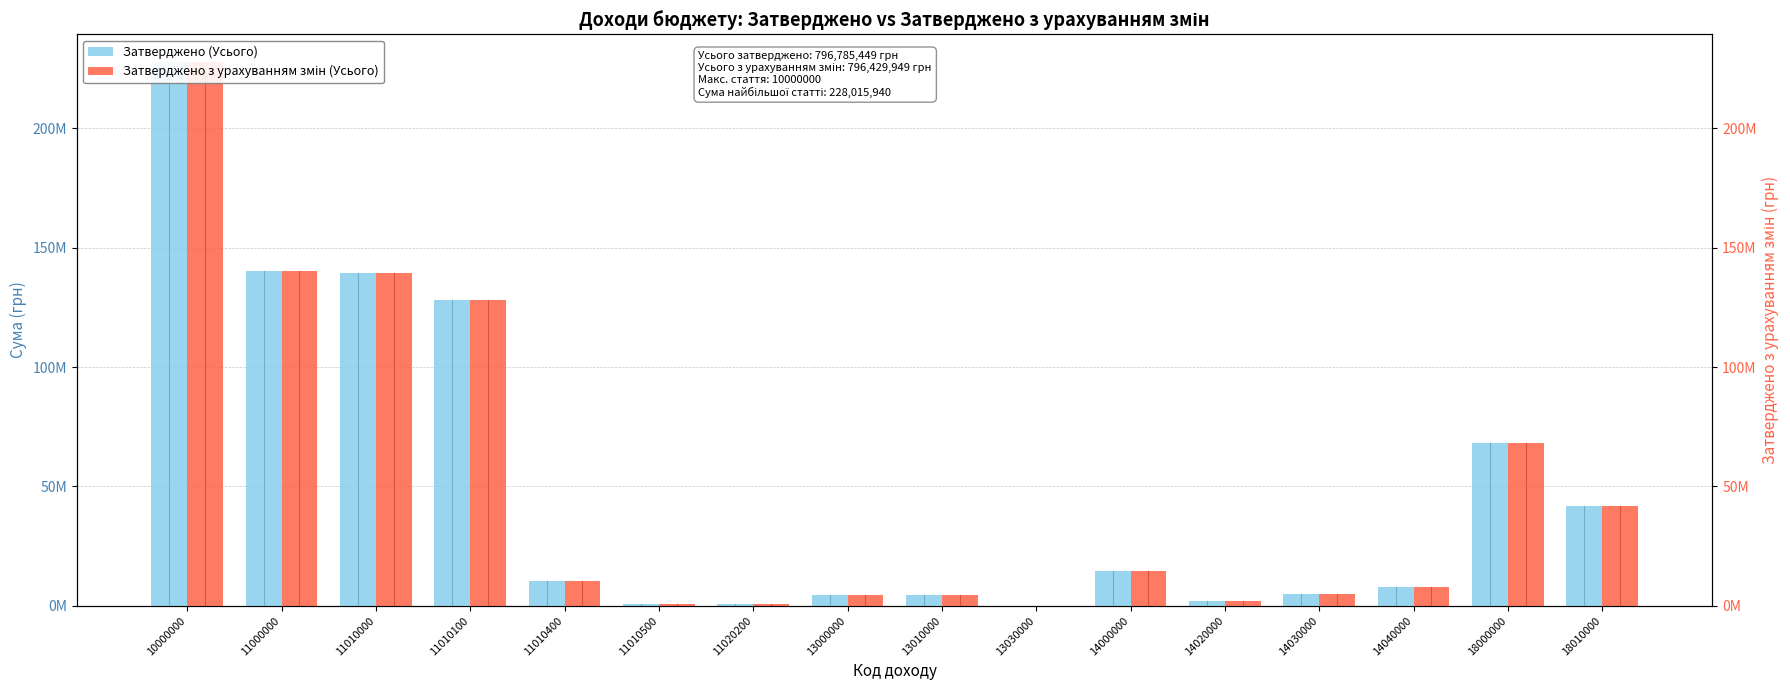

What is the sum of the Затверджено (Усього) values at 14030000 and 18000000?

73174991